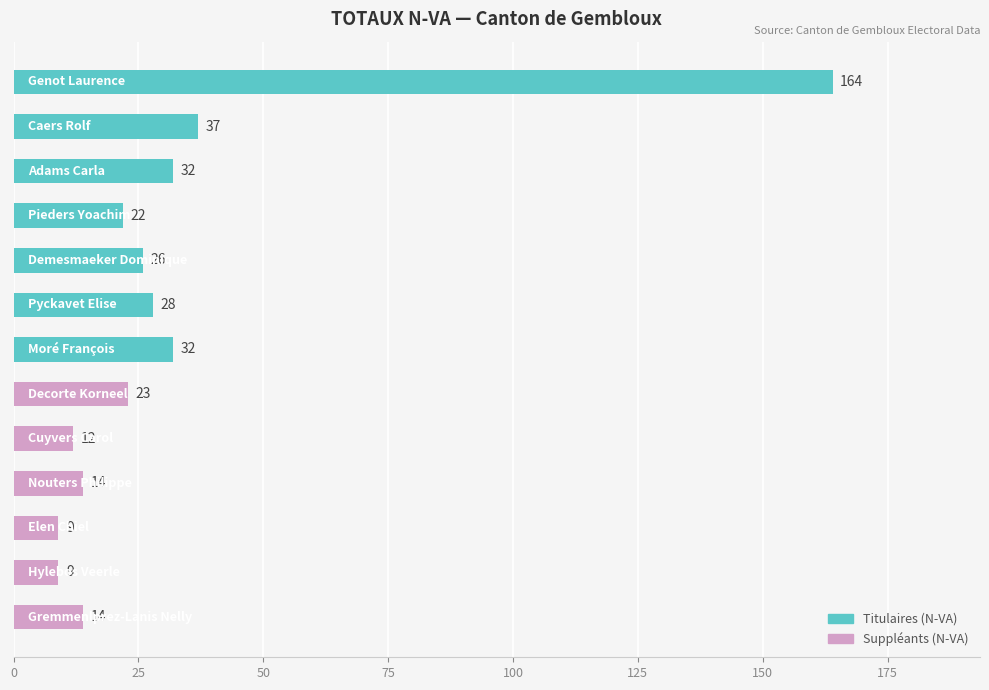

Count the number of data series in this chart.

1